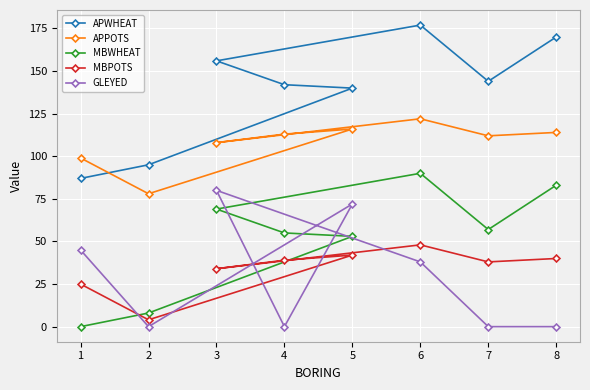

Reading left to right, transcribe all the data shown in this chart.

APWHEAT: 1=87	2=95	3=156	4=142	5=140	6=177	7=144	8=170
APPOTS: 1=99	2=78	3=108	4=113	5=116	6=122	7=112	8=114
MBWHEAT: 1=0	2=8	3=69	4=55	5=53	6=90	7=57	8=83
MBPOTS: 1=25	2=4	3=34	4=39	5=42	6=48	7=38	8=40
GLEYED: 1=45	2=0	3=80	4=0	5=72	6=38	7=0	8=0